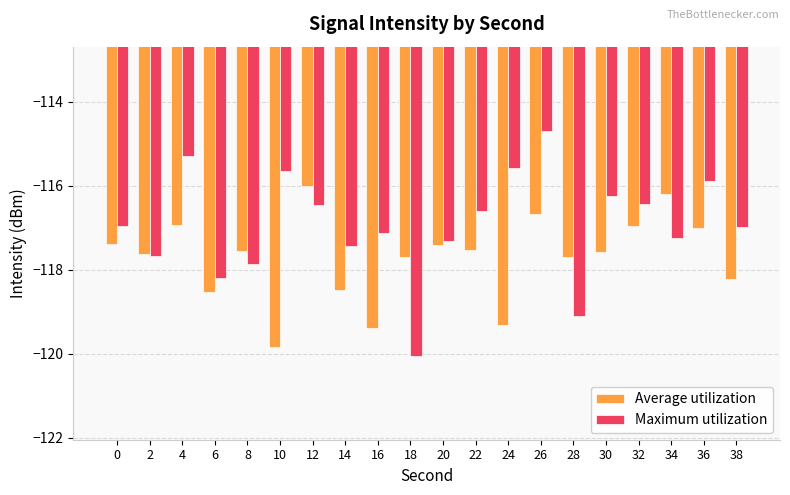

What is the difference between the Maximum utilization values at 12 and 10?

0.8